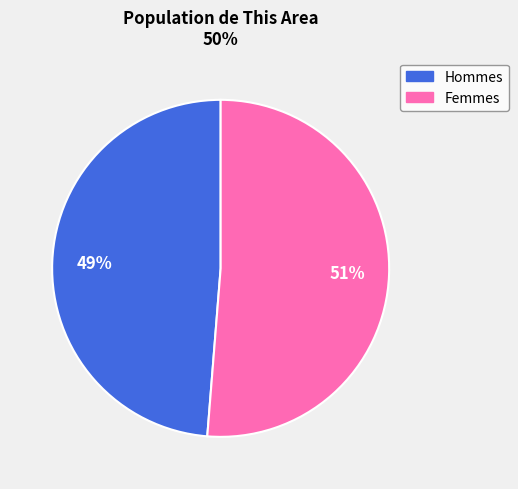

Does any single category account for the majority?

Yes